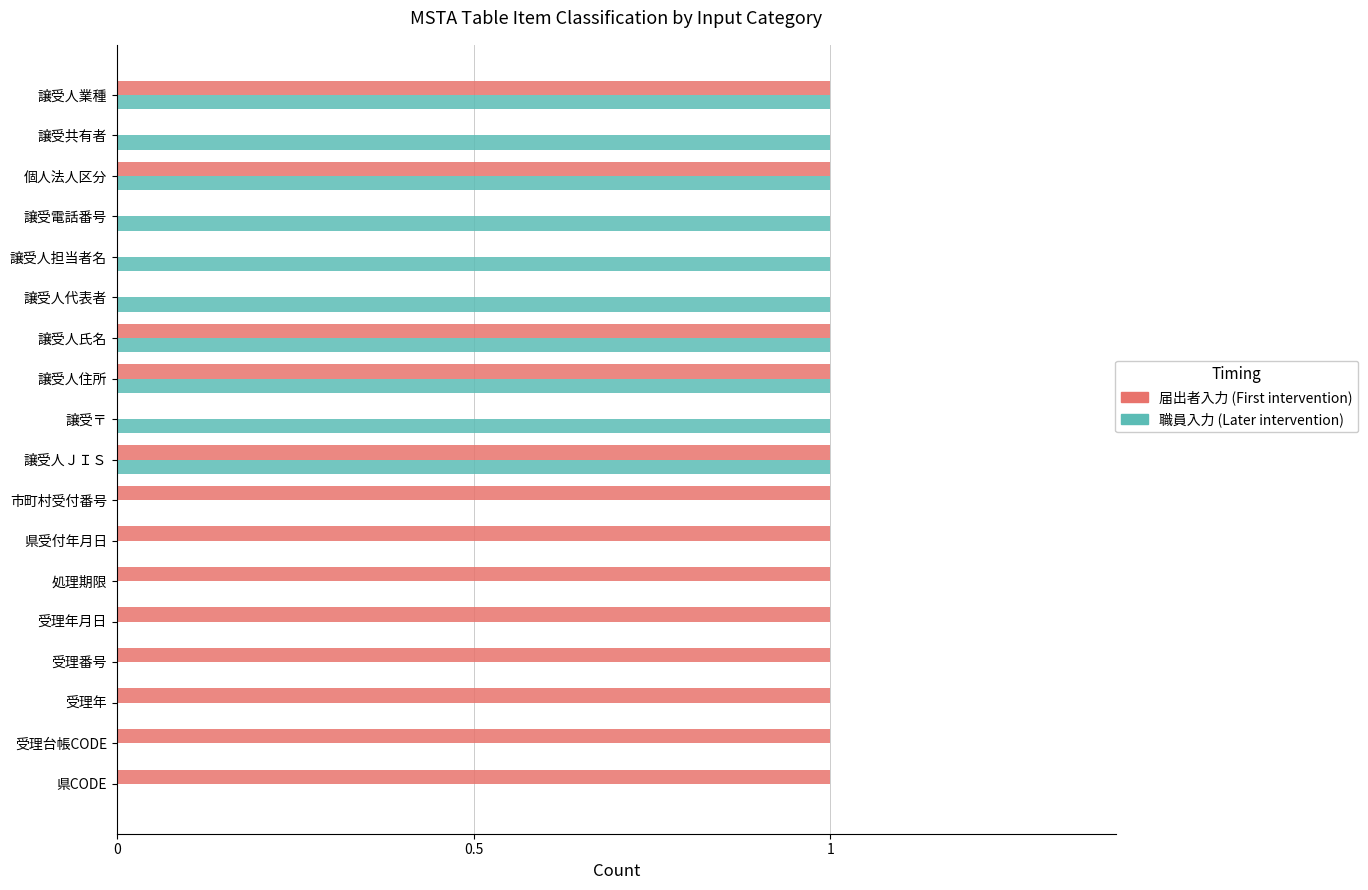

How many distinct data groups are displayed?

2